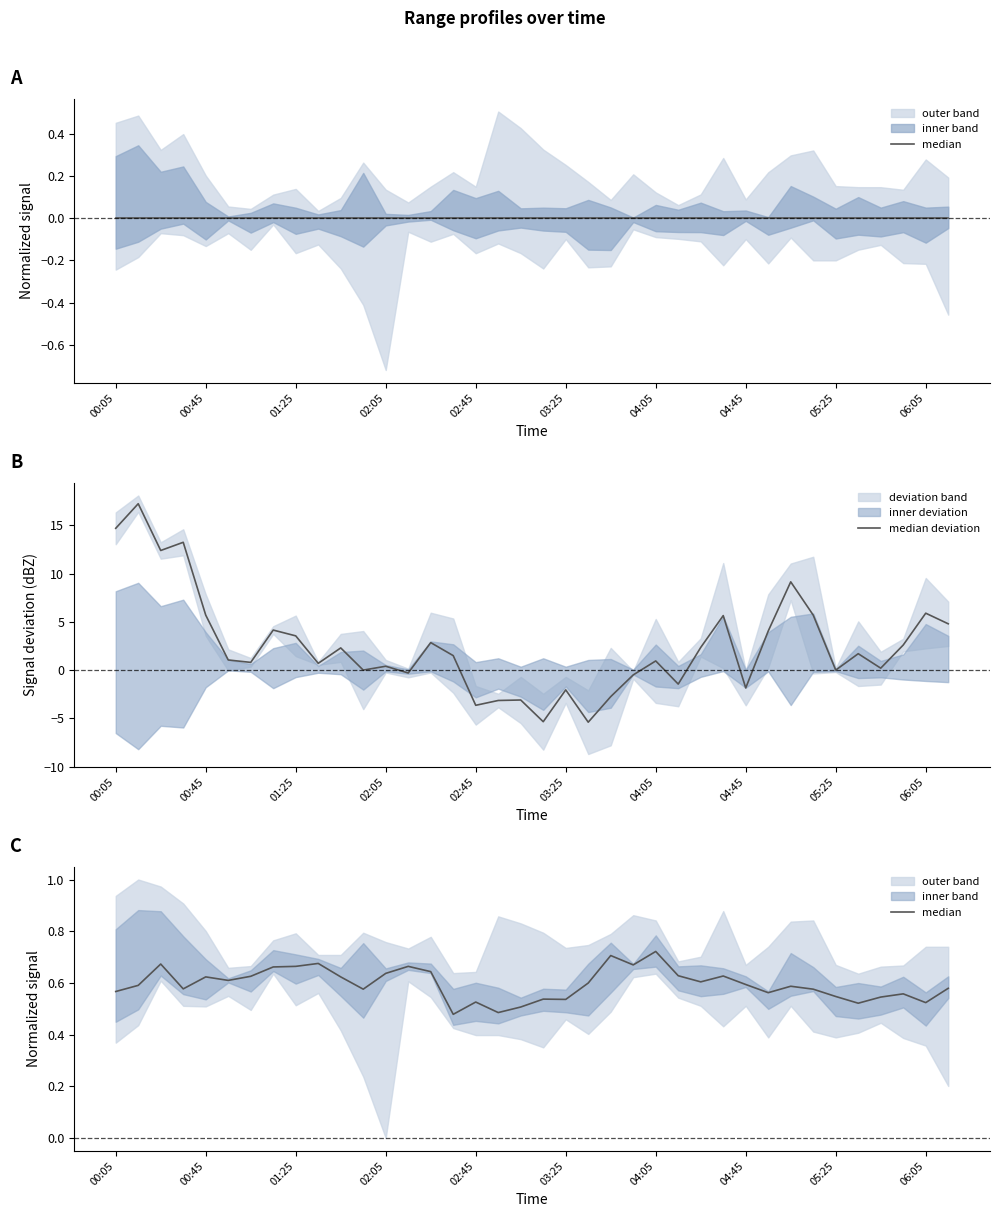

What is the difference between the highest and lowest values at 21?

6.0